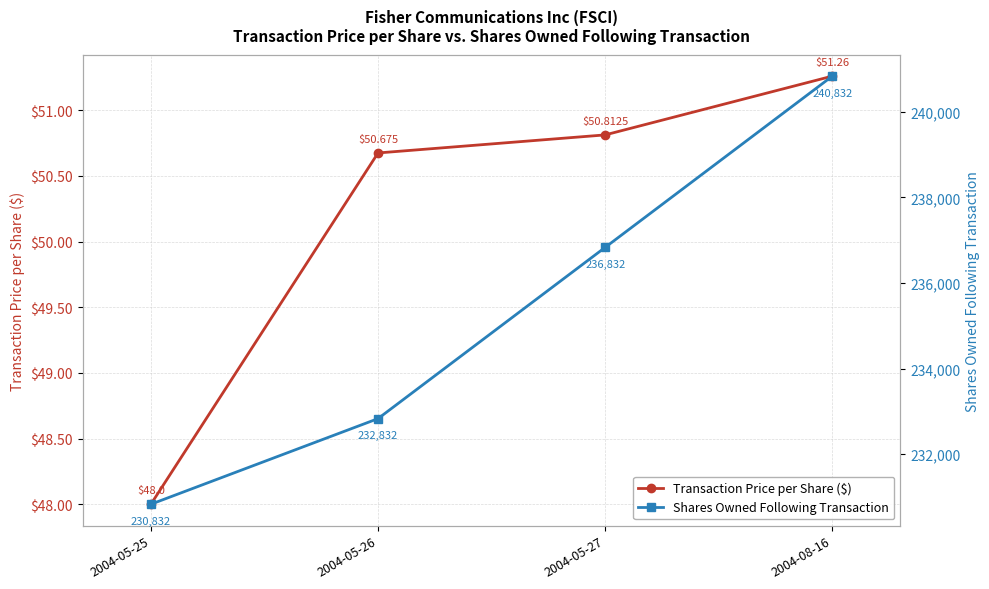

Reading right to left, list all the values displayed in this chart.

Transaction Price per Share ($): 51.3	50.8	50.7	48.0
Shares Owned Following Transaction: 240832.0	236832.0	232832.0	230832.0